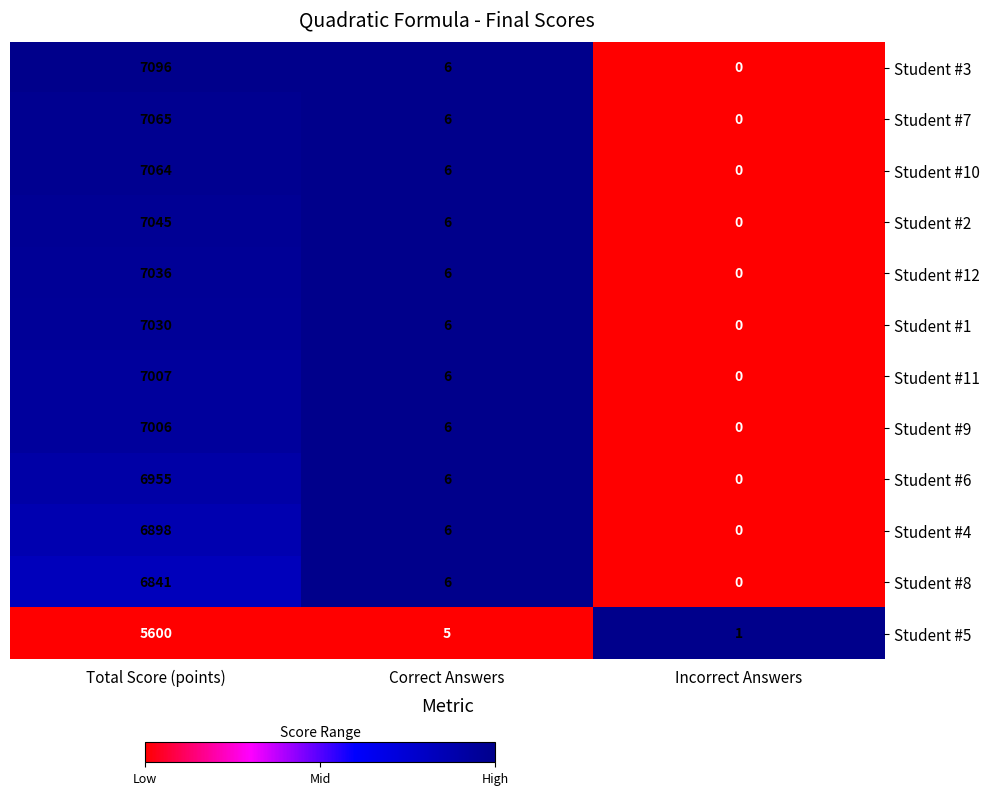

What is the spread (max minus min) of values at Incorrect Answers?

1